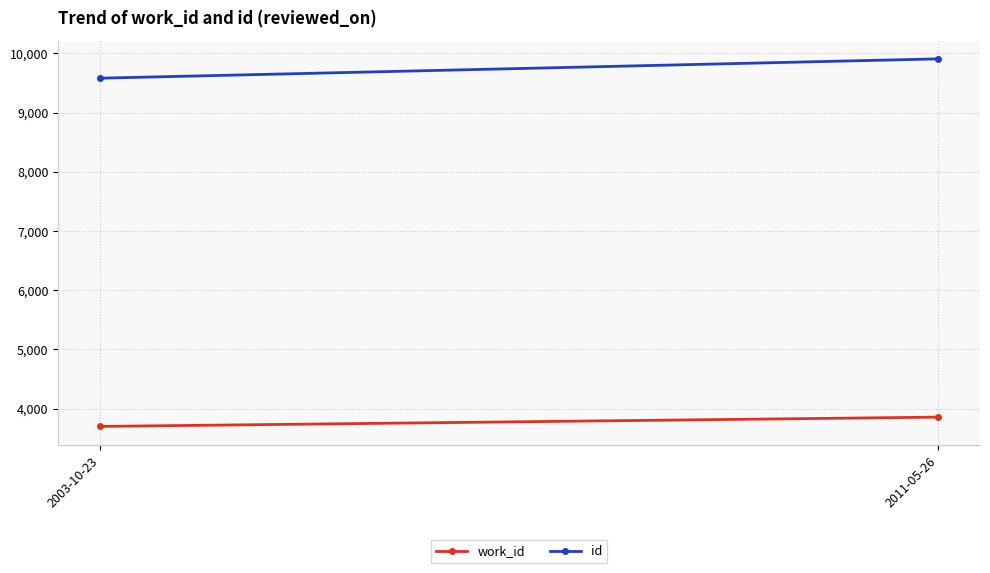

What are all the series names shown in the legend?

work_id, id